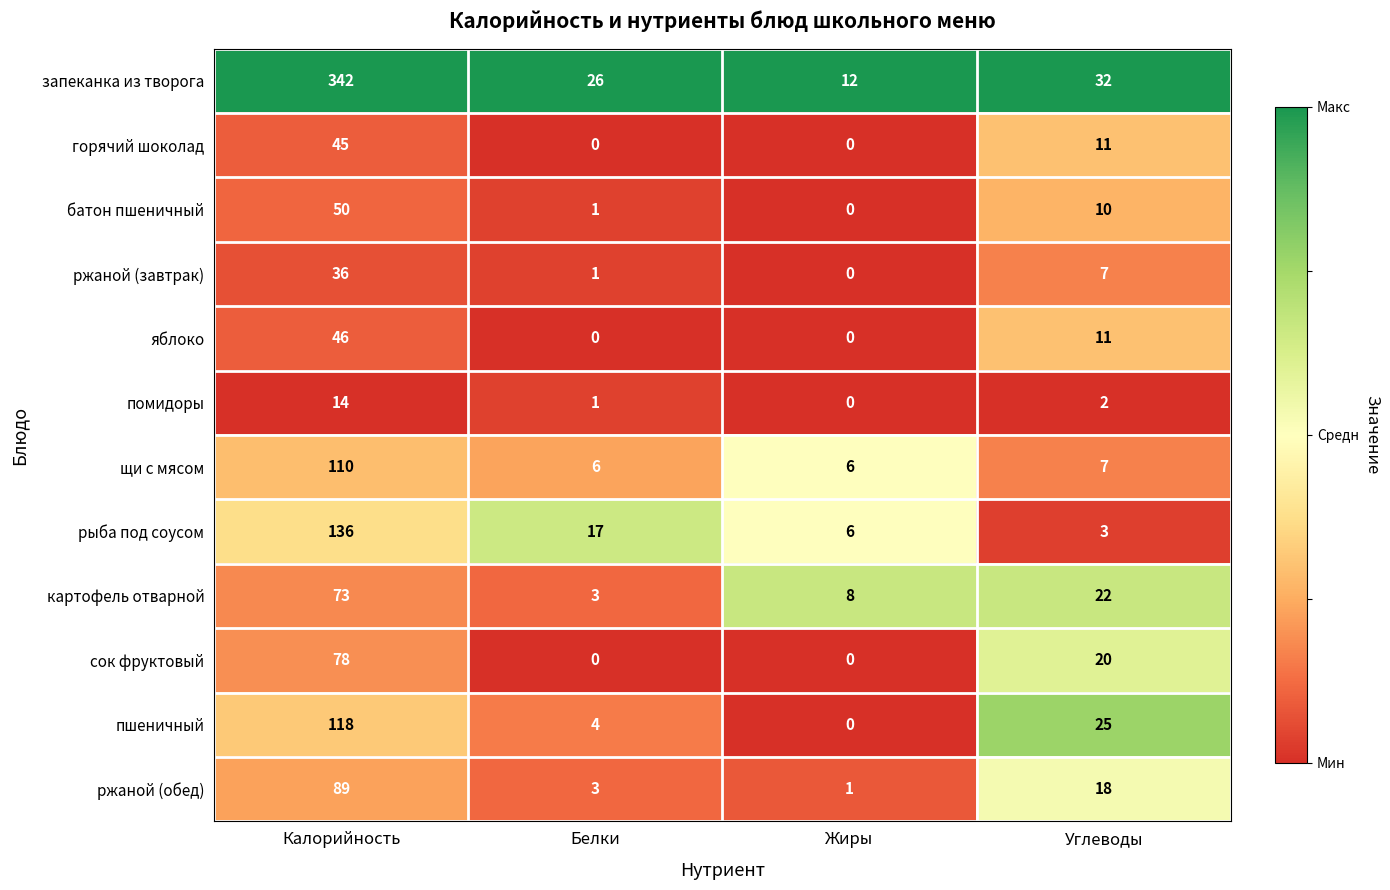

What is the difference between the second highest and second lowest values in the пшеничный series?

21